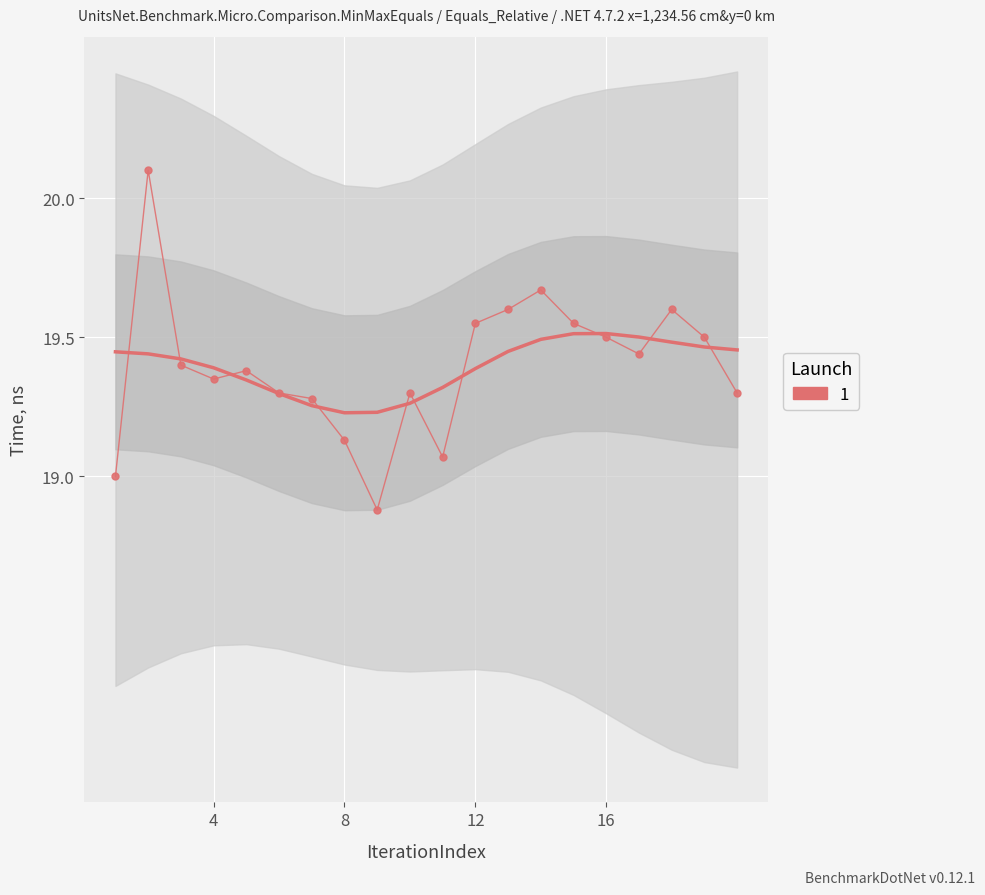

What is the value of the 13th point from the left?

19.6